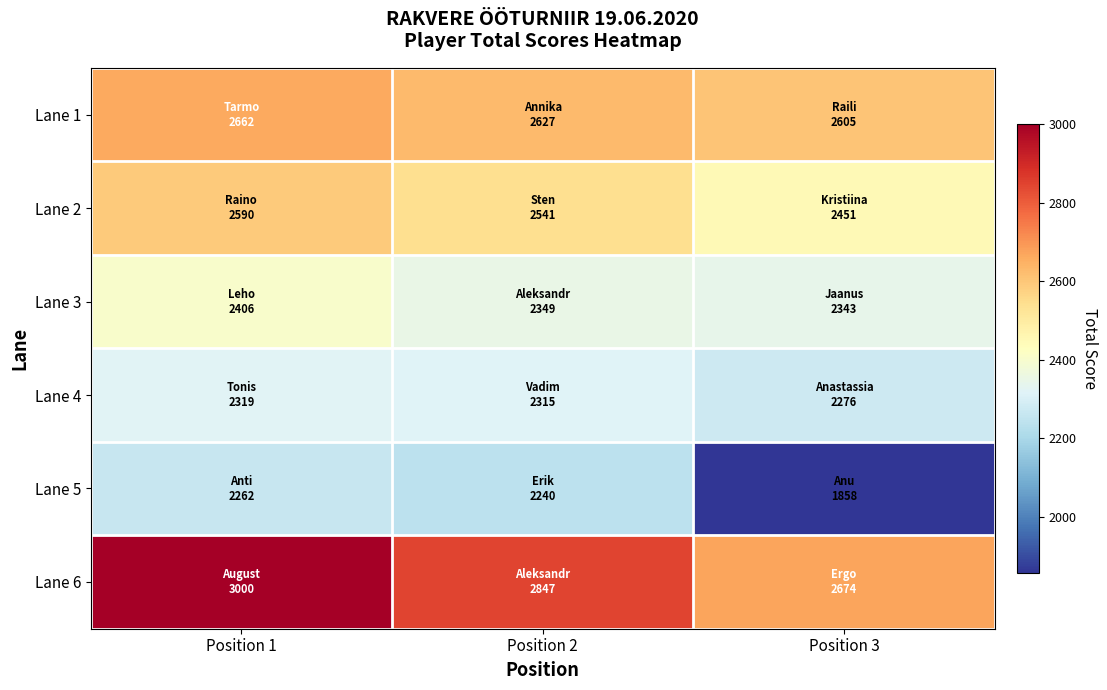

At Position 1, list the series in order from smallest to largest.

Lane 5, Lane 4, Lane 3, Lane 2, Lane 1, Lane 6